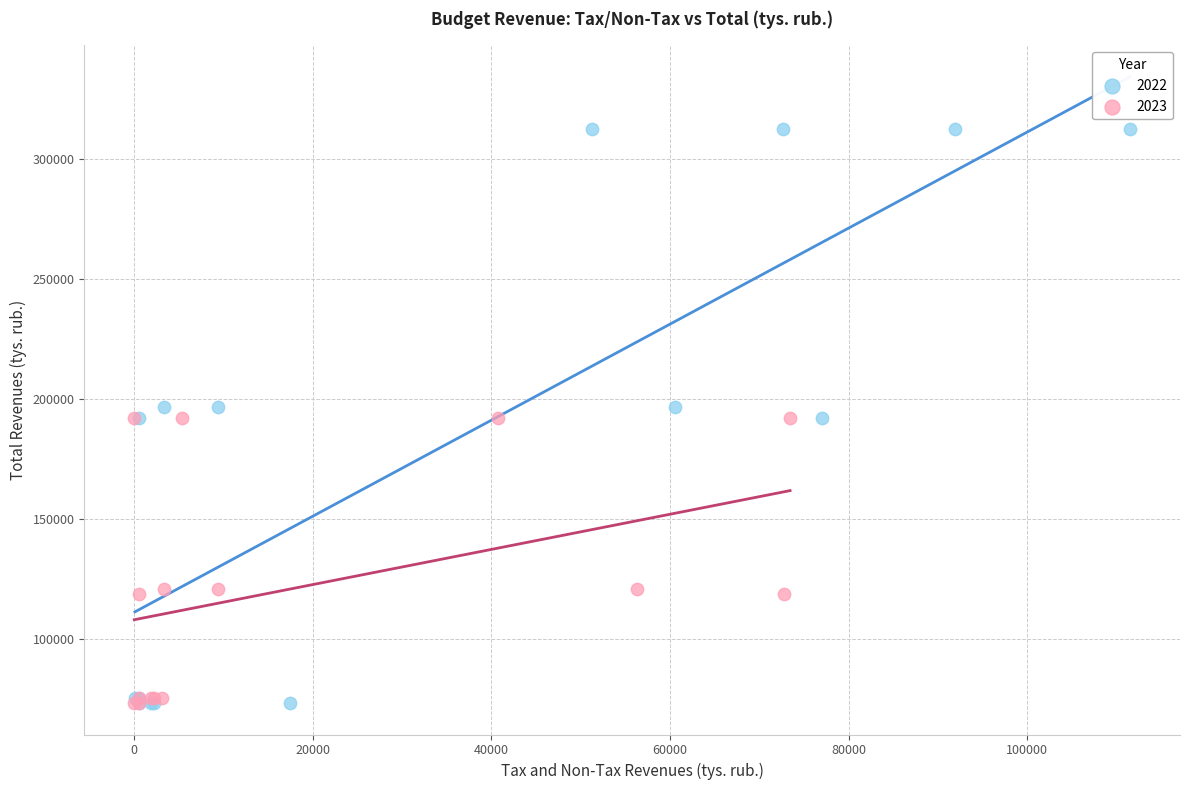

Which series contains the highest Y value?

2022